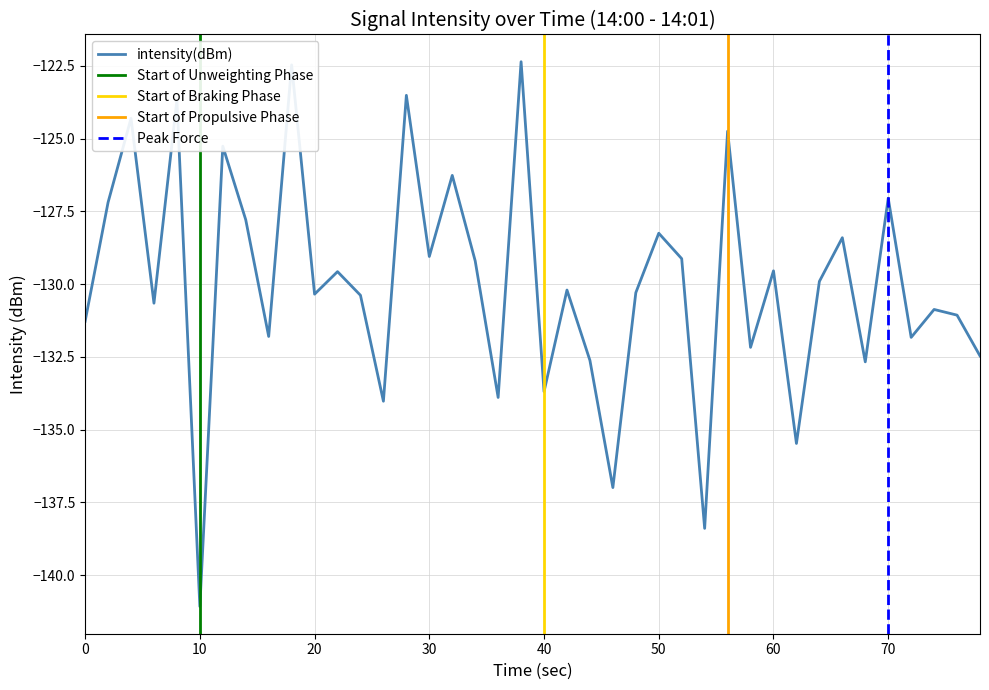

Is it true that intensity(dBm) equals -141.1 at 10?

True